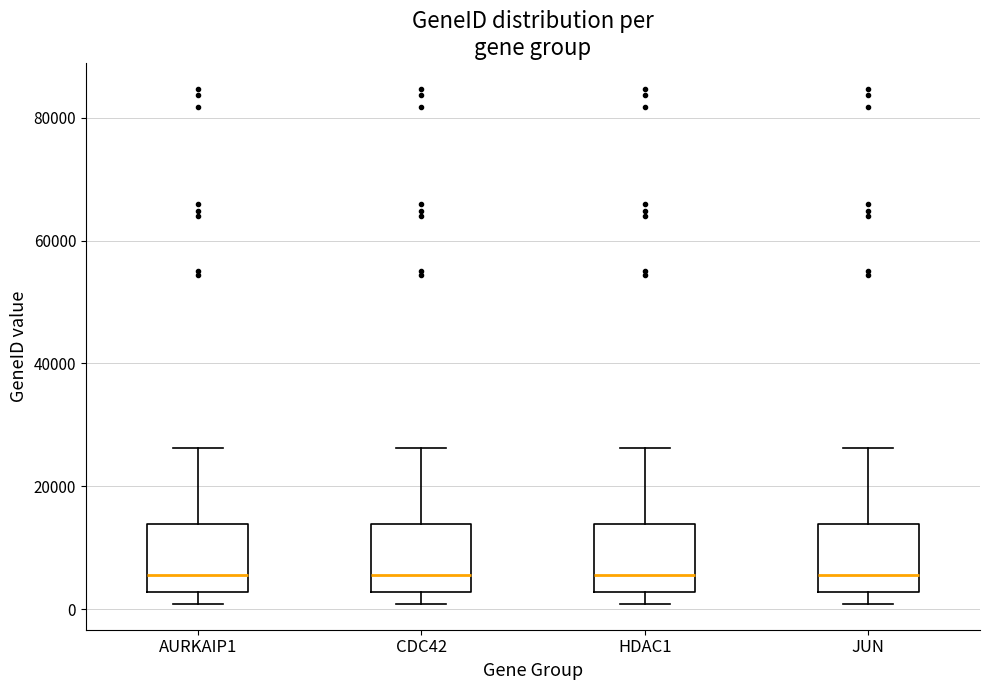

Where does the upper whisker of the box for JUN end on the y-axis? The values are not printed on the chart, so give them approximately, as read against the axis.

26000